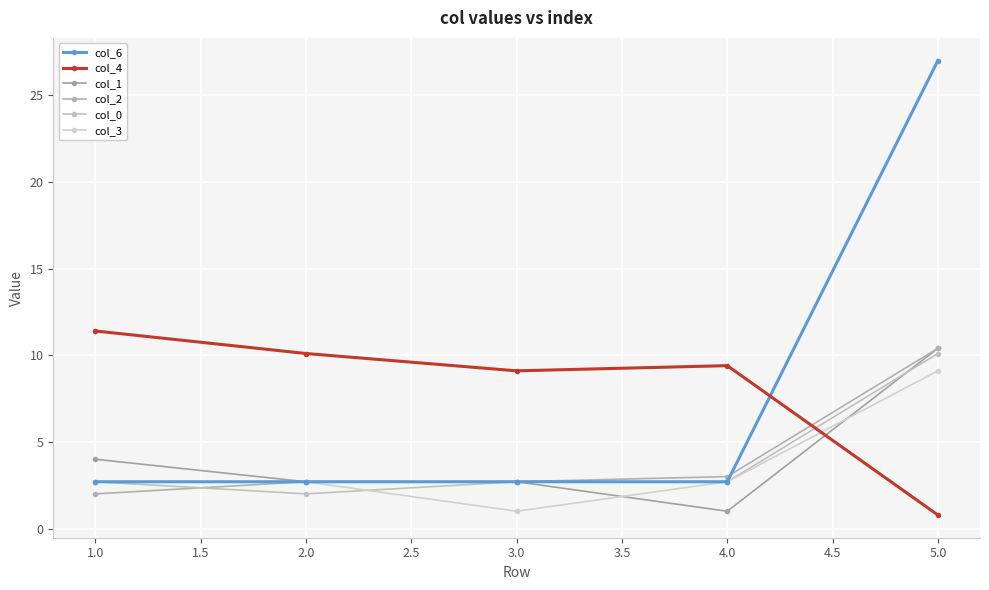

How many times do col_1 and col_4 cross each other?

1